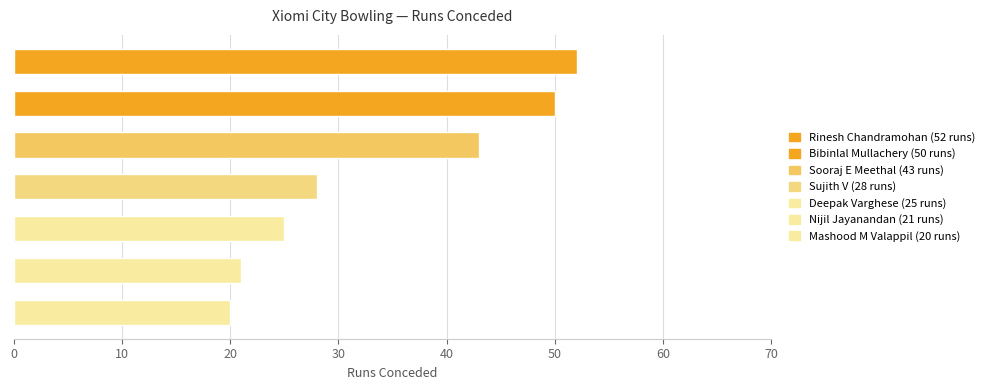

Reading top to bottom, list all the values displayed in this chart.

52	50	43	28	25	21	20